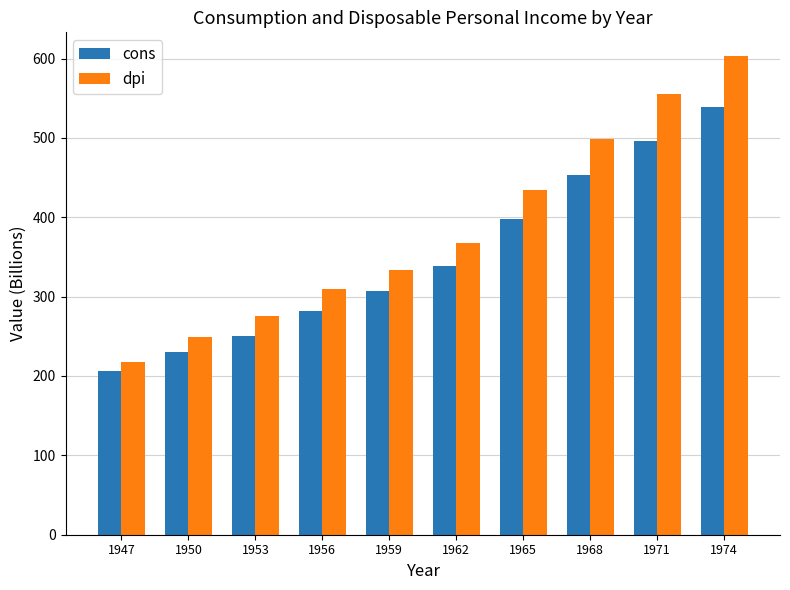

At which category is the sum across all series the highest?

1974